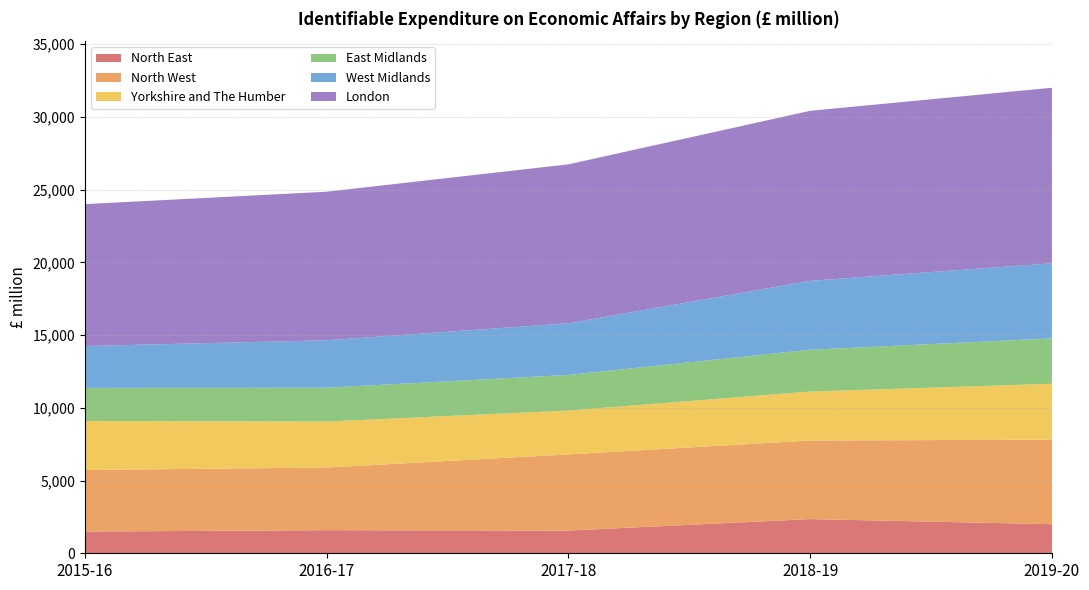

Reading left to right, what are all the values shown in this chart?

North East: 1493	1587	1561	2350	1999
North West: 4233	4308	5237	5403	5813
Yorkshire and The Humber: 3372	3164	3016	3367	3842
East Midlands: 2271	2327	2449	2875	3121
West Midlands: 2881	3259	3552	4737	5164
London: 9757	10216	10928	11691	12071